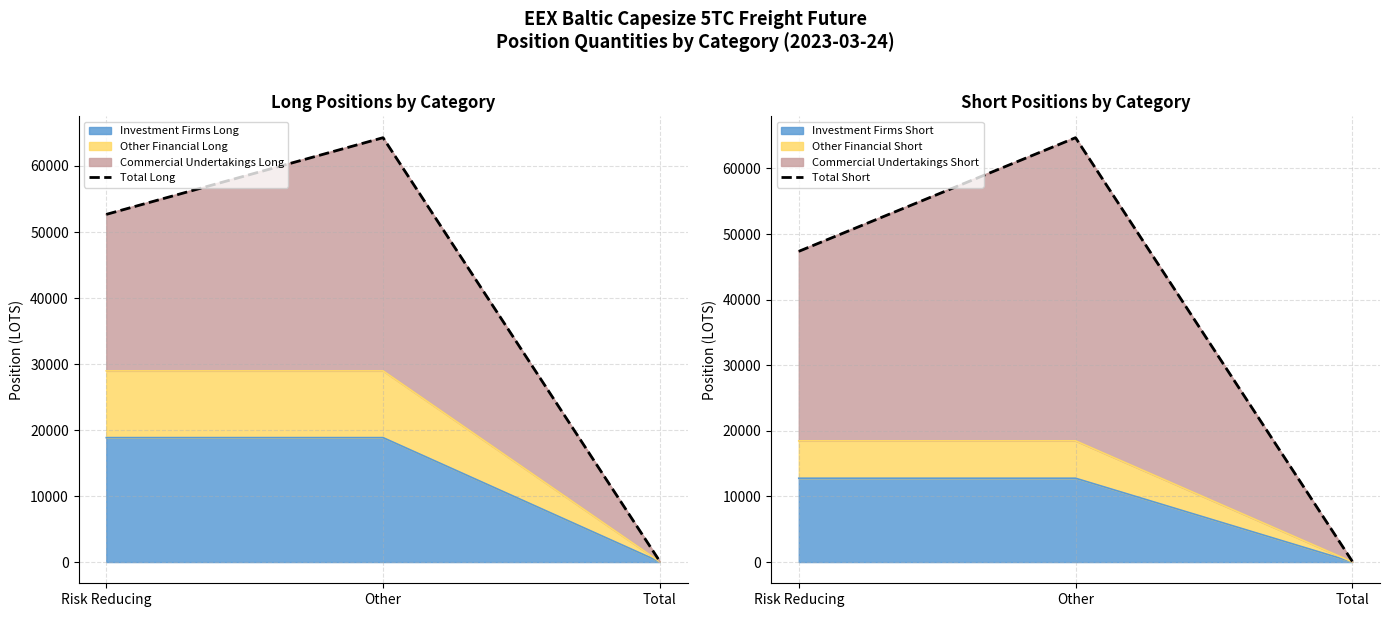

List the series in order of their overall mean, highest first.

Total Long, Total Short